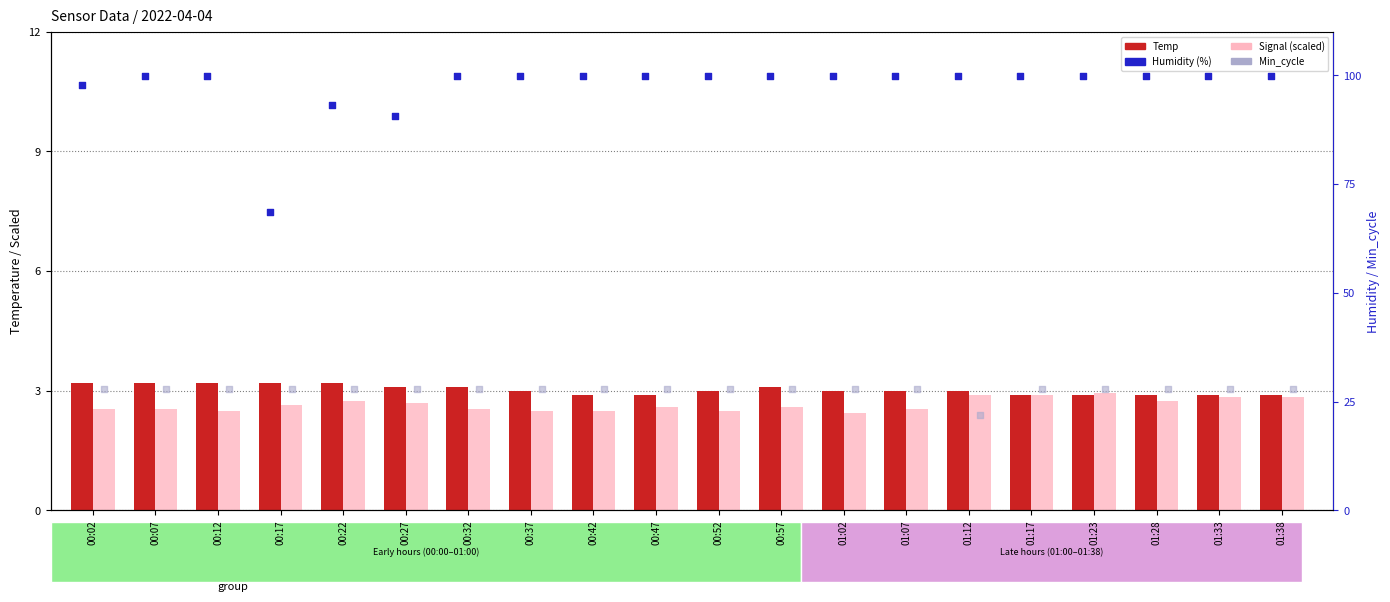

Which series contains the lowest Y value?

Signal (scaled)